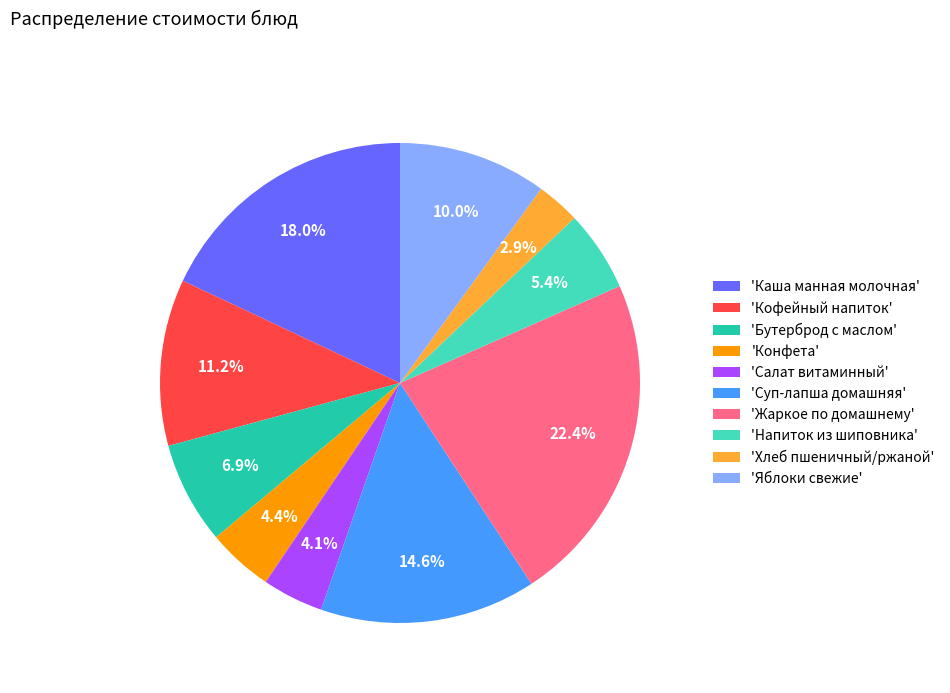

Approximately how many times larger is the value at 'Бутерброд с маслом' compared to 'Яблоки свежие'?

0.7